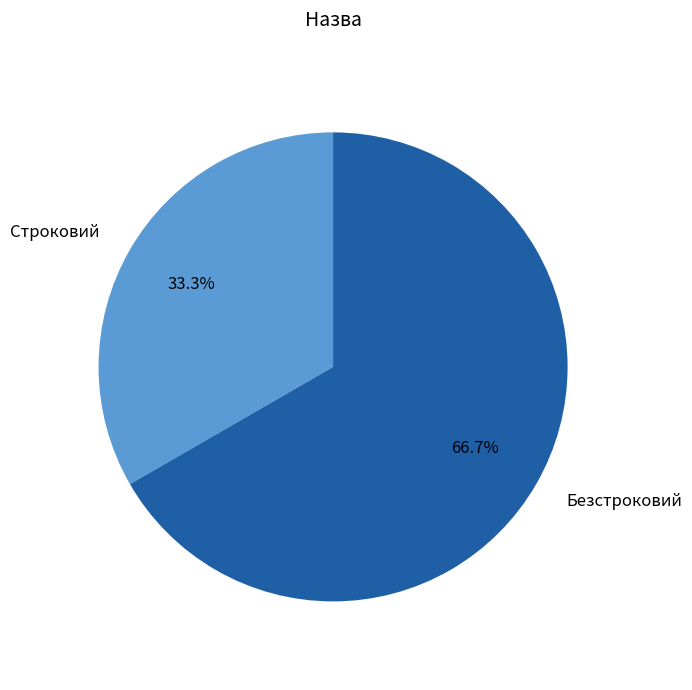

What is the smallest slice in the pie chart?

Строковий